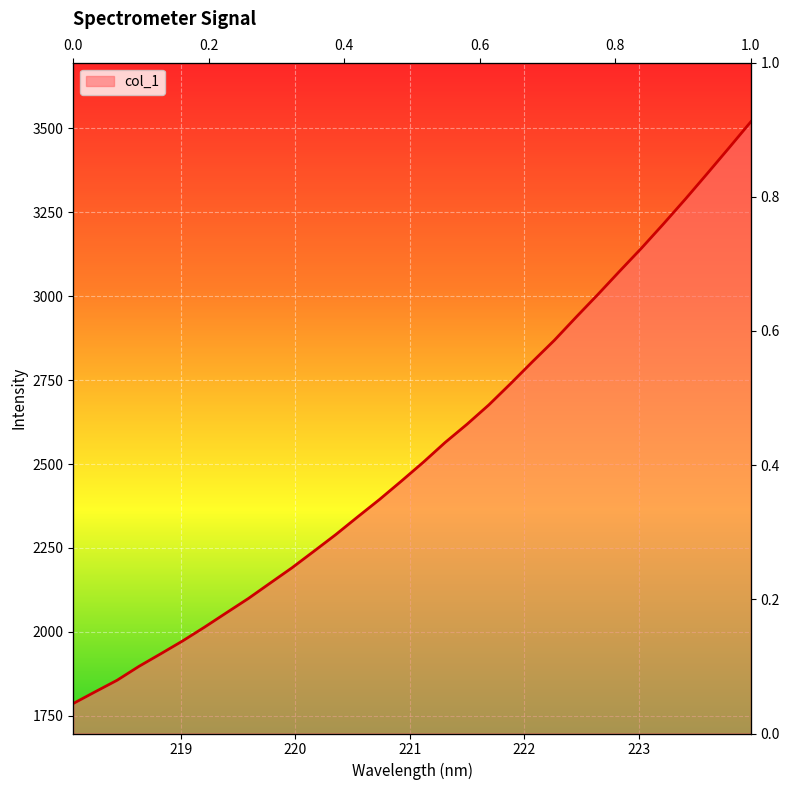

What is the sum of the values at 222.6447 and 219.9712?

5196.5